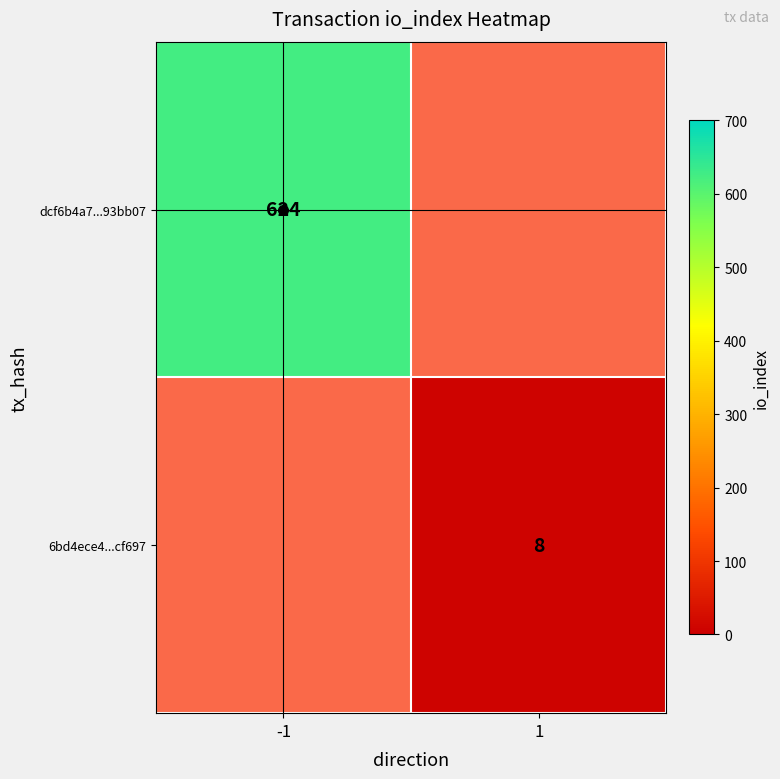

How many categories are shown in the chart?

2